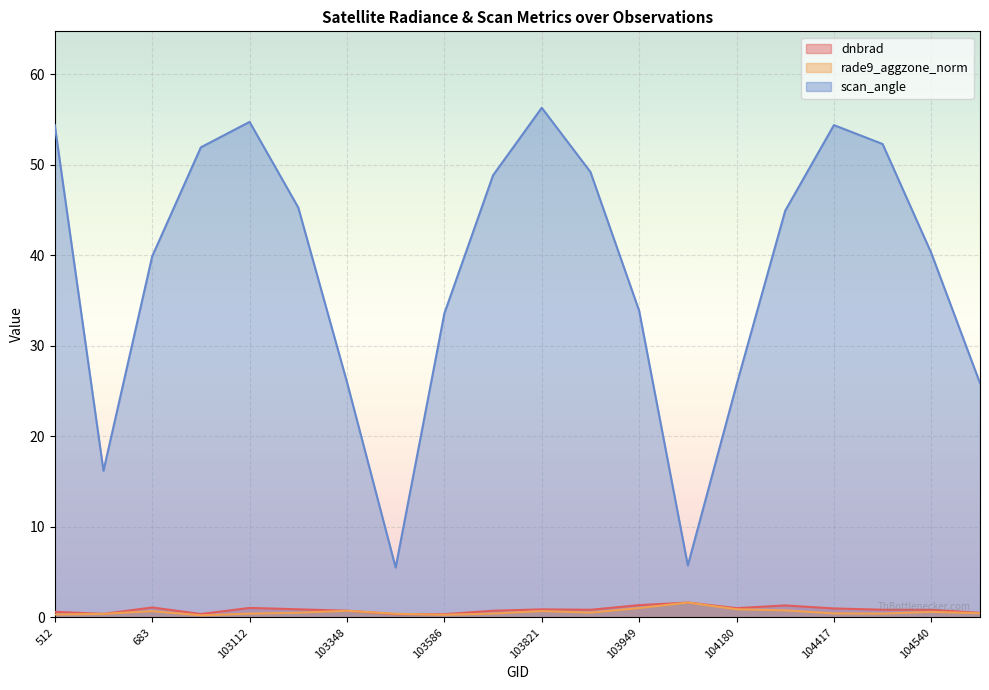

How many categories are shown in the chart?

20